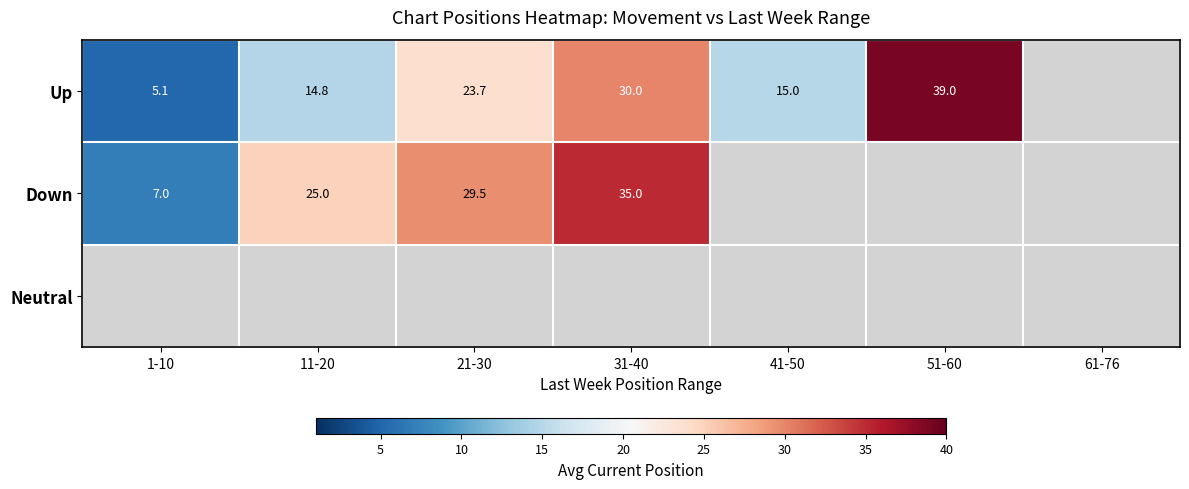

What is the spread (max minus min) of values at 1-10?

1.9